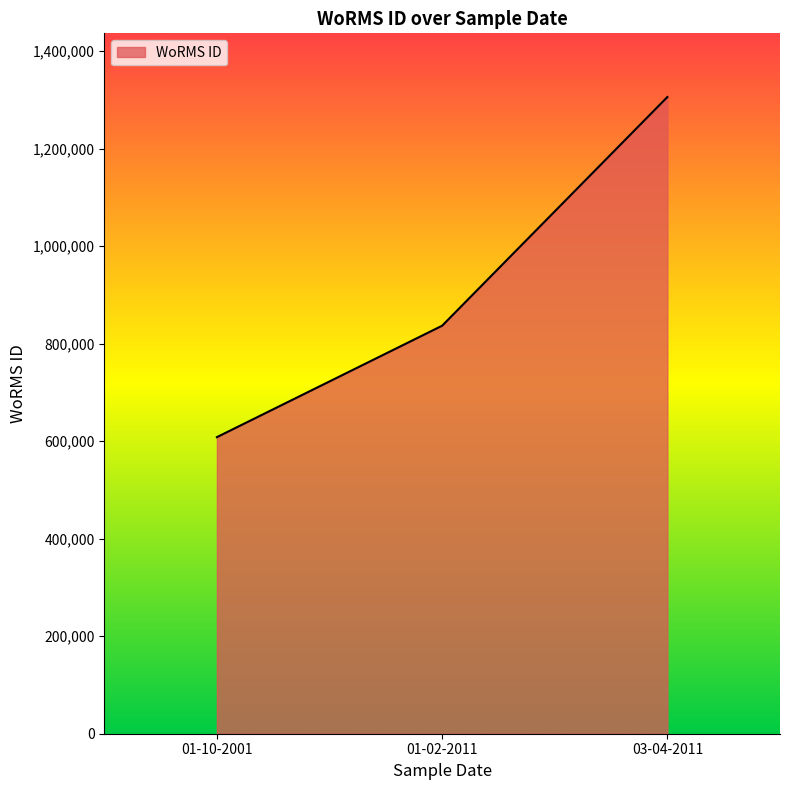

Is it true that the value at 03-04-2011 is 1306051?

True